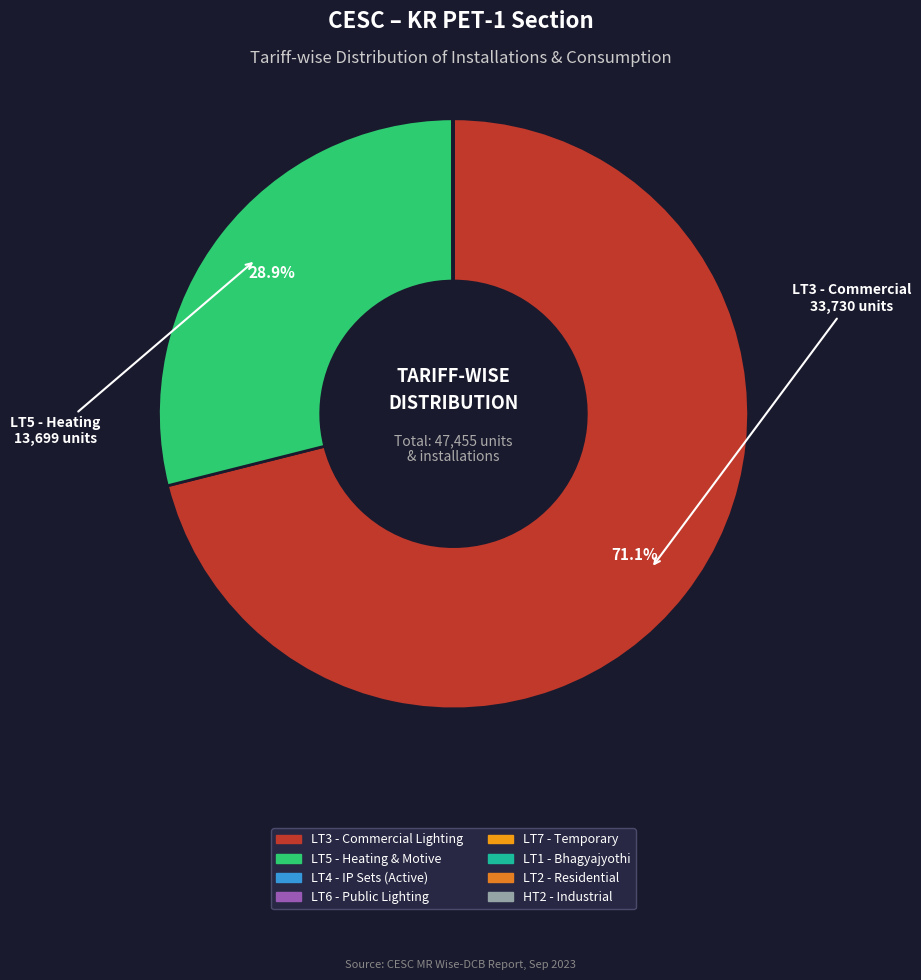

What is the majority slice?

LT3